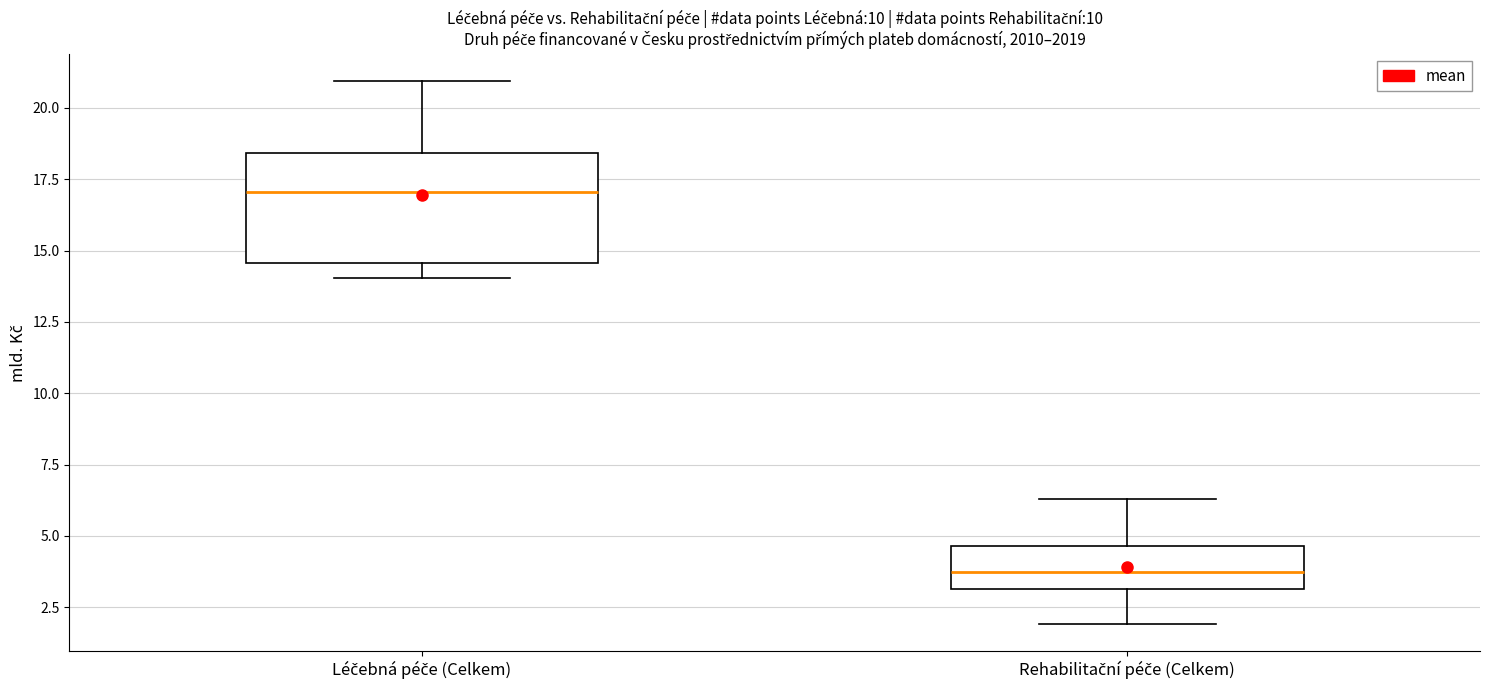

Which box has the lowest median line?

Rehabilitační péče (Celkem)